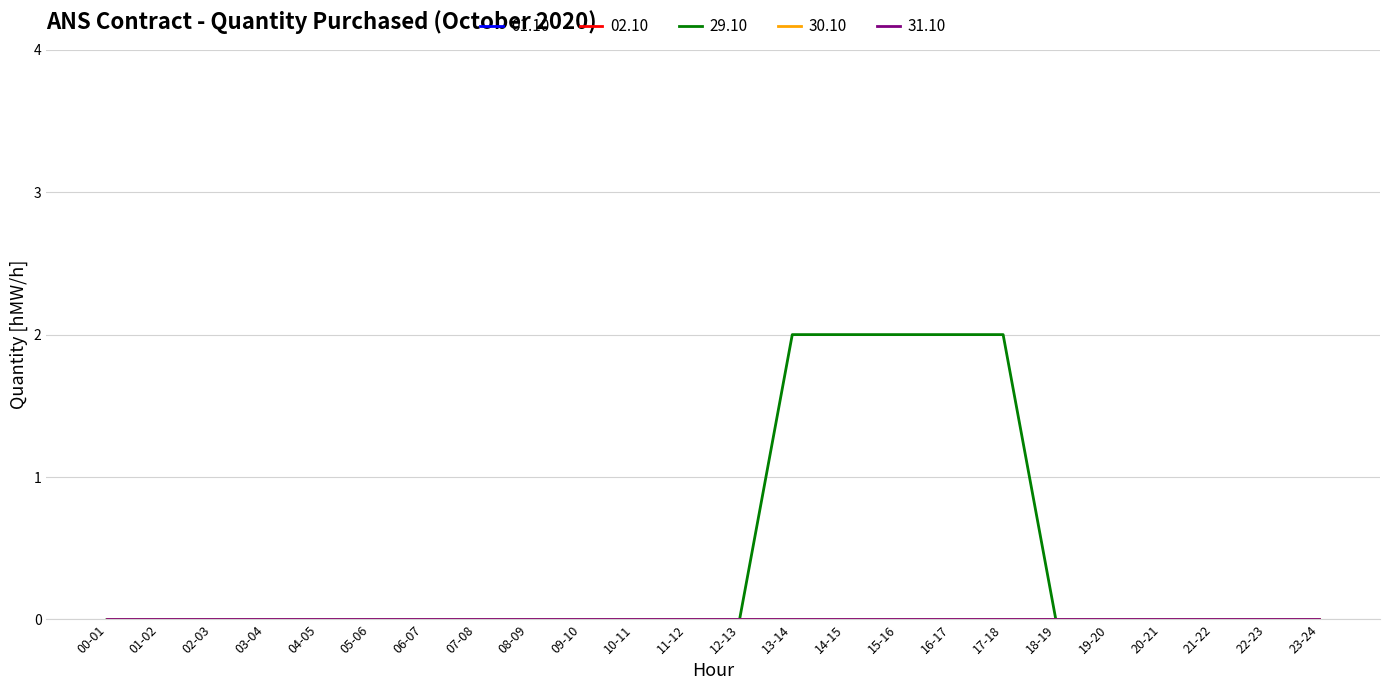

Rank the series at 08-09 from lowest to highest value.

01.10, 02.10, 29.10, 30.10, 31.10